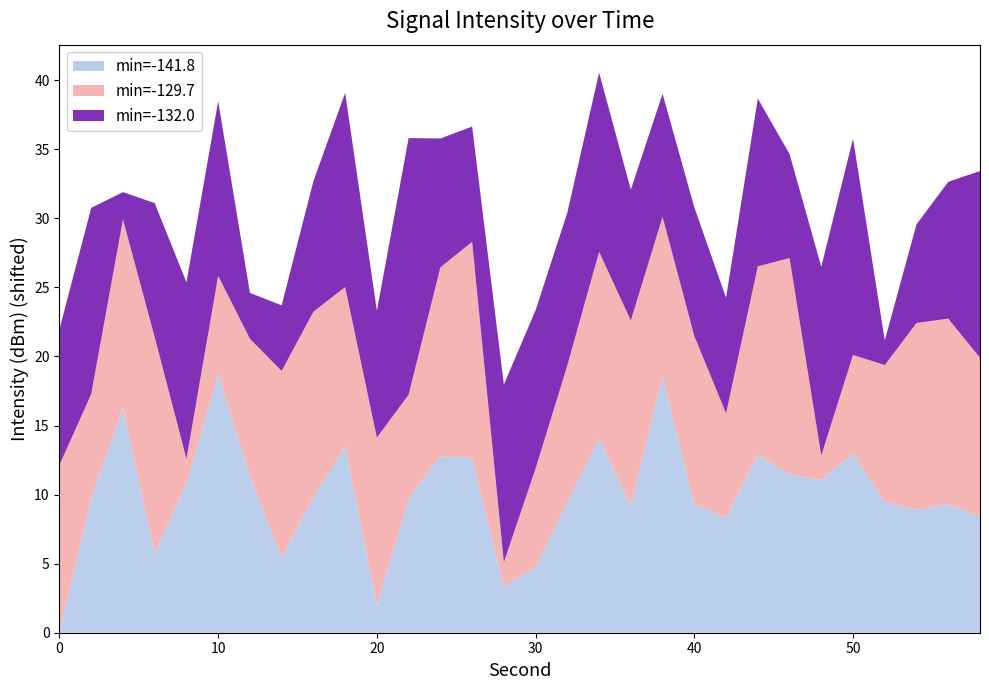

What are all the series names shown in the legend?

min=-141.8, min=-129.7, min=-132.0